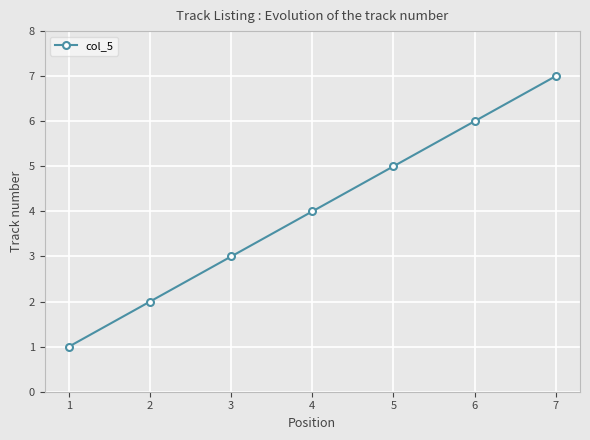

What is the value of the 4th point from the left?

4